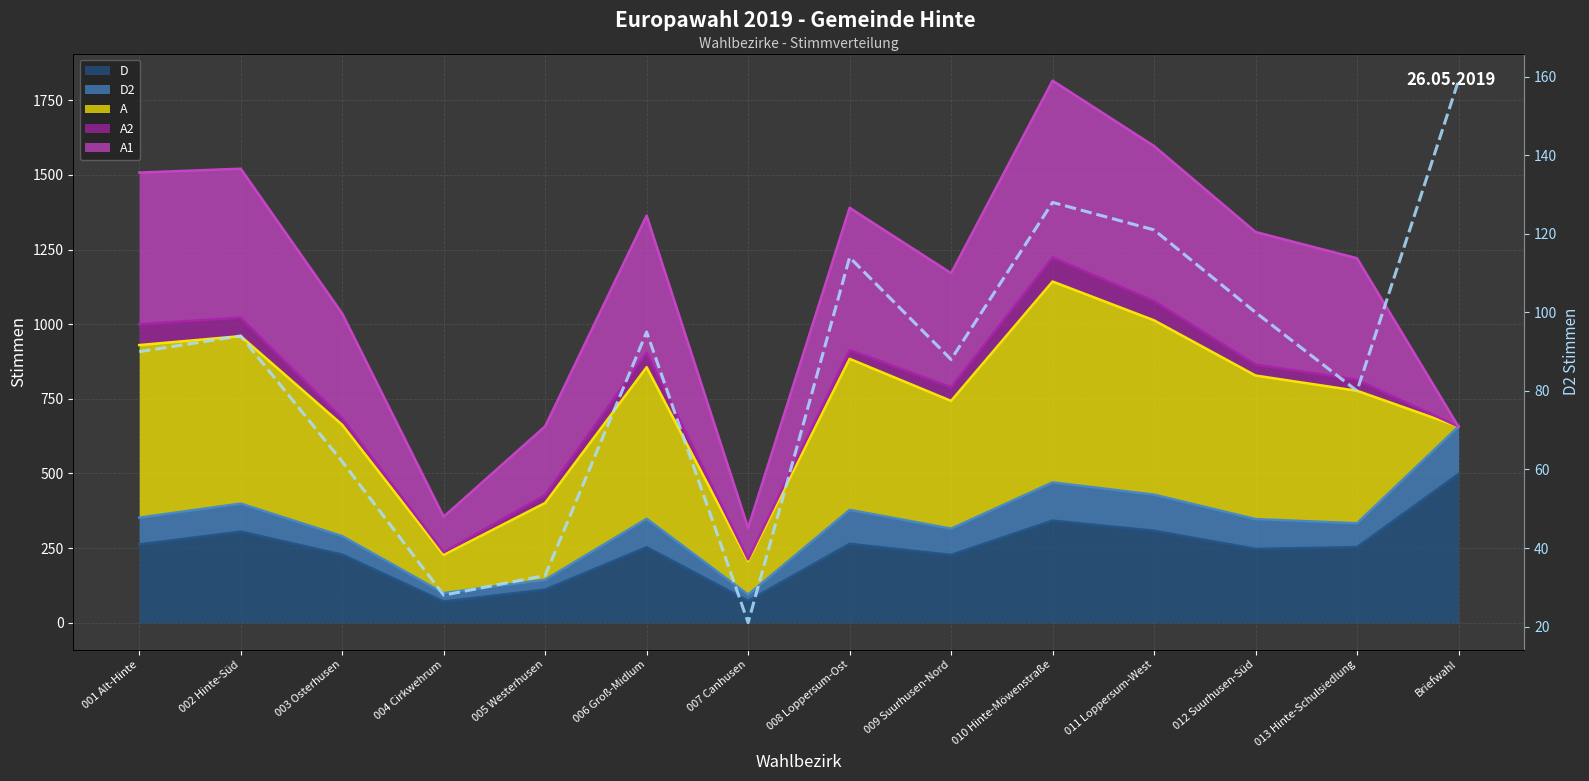

At which category does the data reach its first local peak?

002 Hinte-Süd